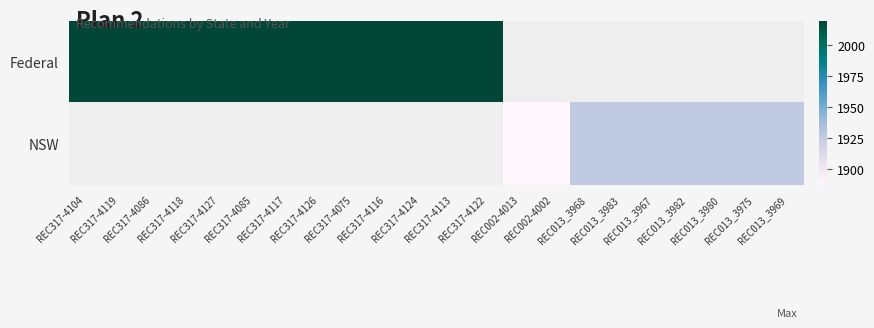

List the labels in order of NSW value, largest first.

REC013_3968, REC013_3983, REC013_3967, REC013_3982, REC013_3980, REC013_3975, REC013_3969, REC317-4104, REC317-4119, REC317-4086, REC317-4118, REC317-4127, REC317-4085, REC317-4117, REC317-4126, REC317-4075, REC317-4116, REC317-4124, REC317-4113, REC317-4122, REC002-4013, REC002-4002